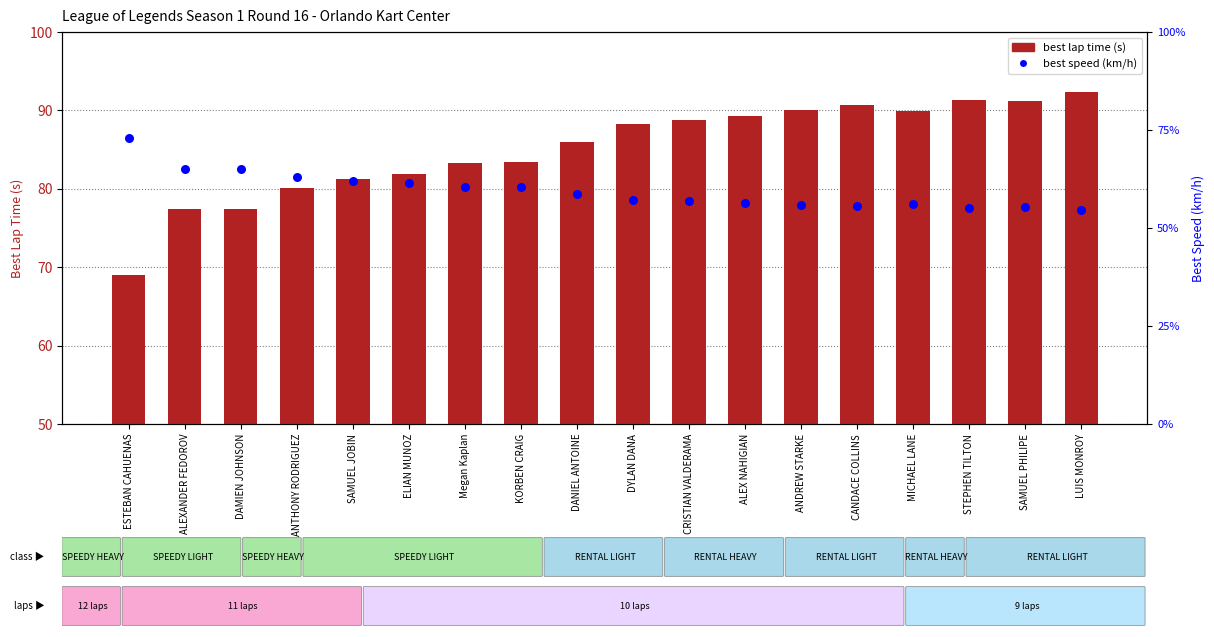

At which category is the sum across all series the highest?

LUIS MONROY